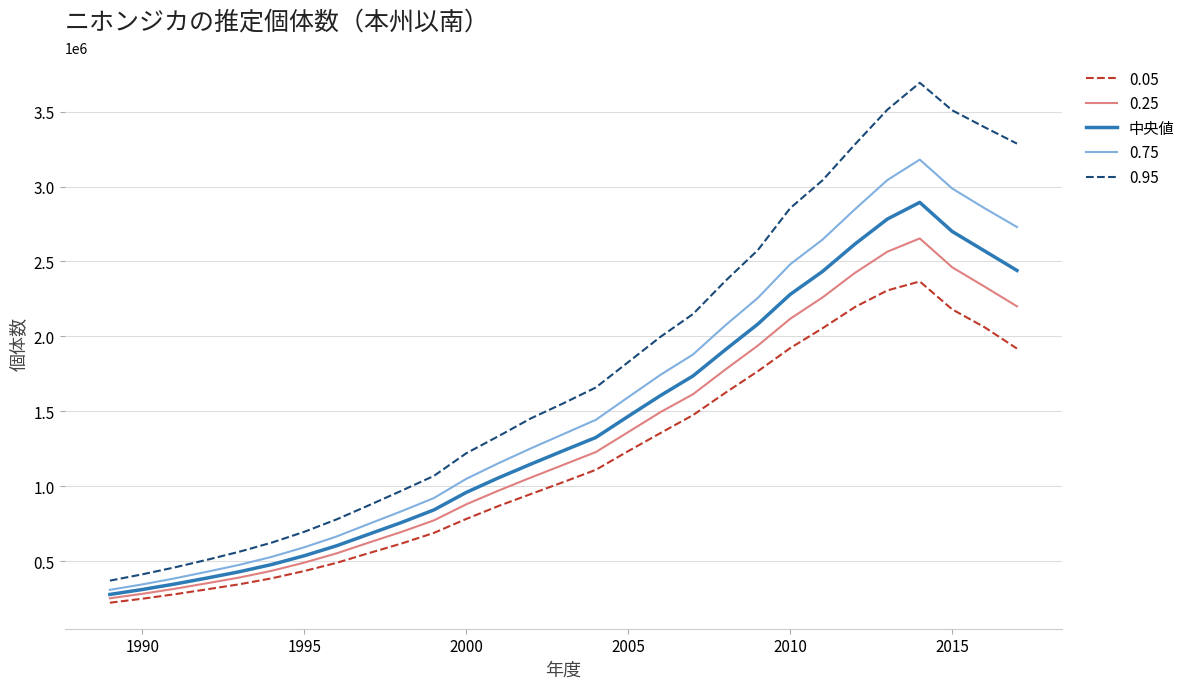

Which series has the largest total across all categories?

0.95